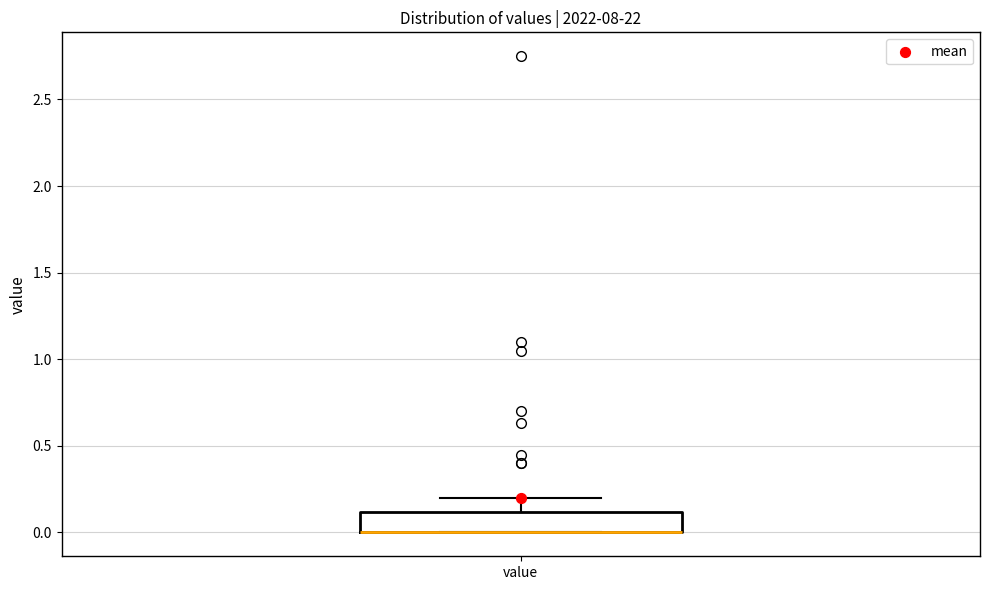

Read this box plot against the y-axis: the position of the median line, the range covered by the box, and the ends of both whiskers. The values are not printed on the chart, so give them approximately, as read against the axis.

median 0.0 (drawn on the box's lower edge), box 0.0 to 0.1, whiskers 0.0 to 0.2